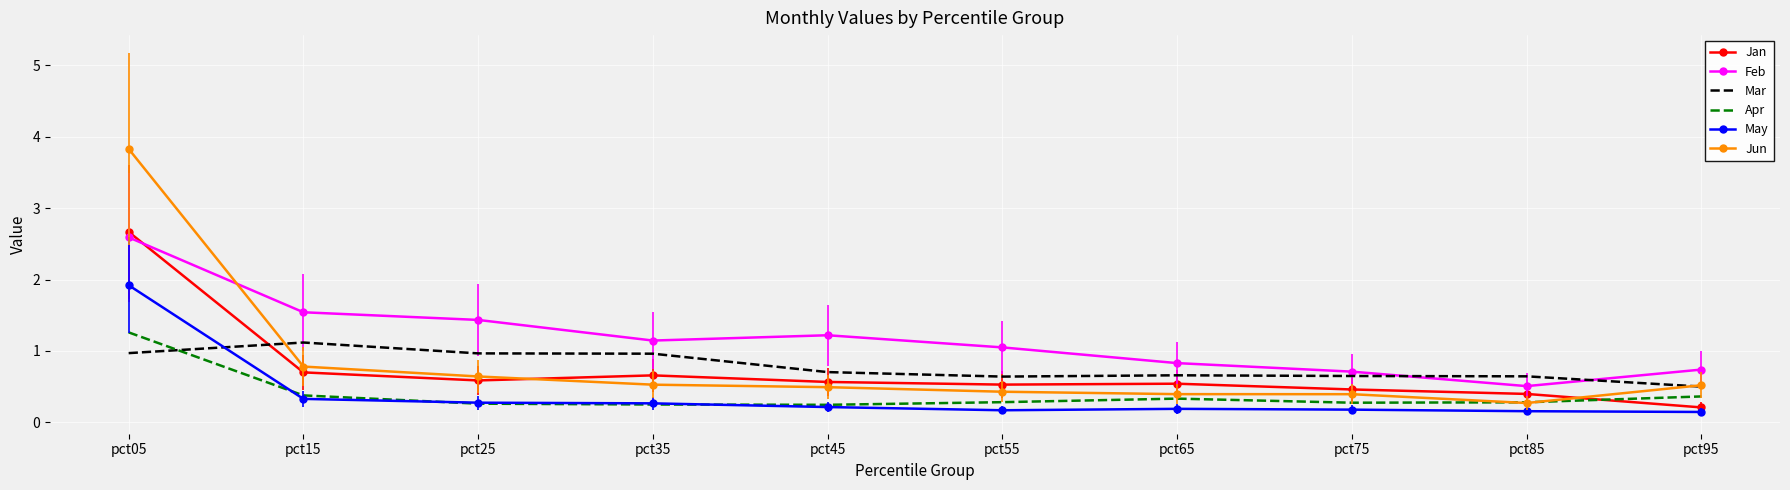

Between pct25 and pct95, which series saw the biggest shift?

Feb